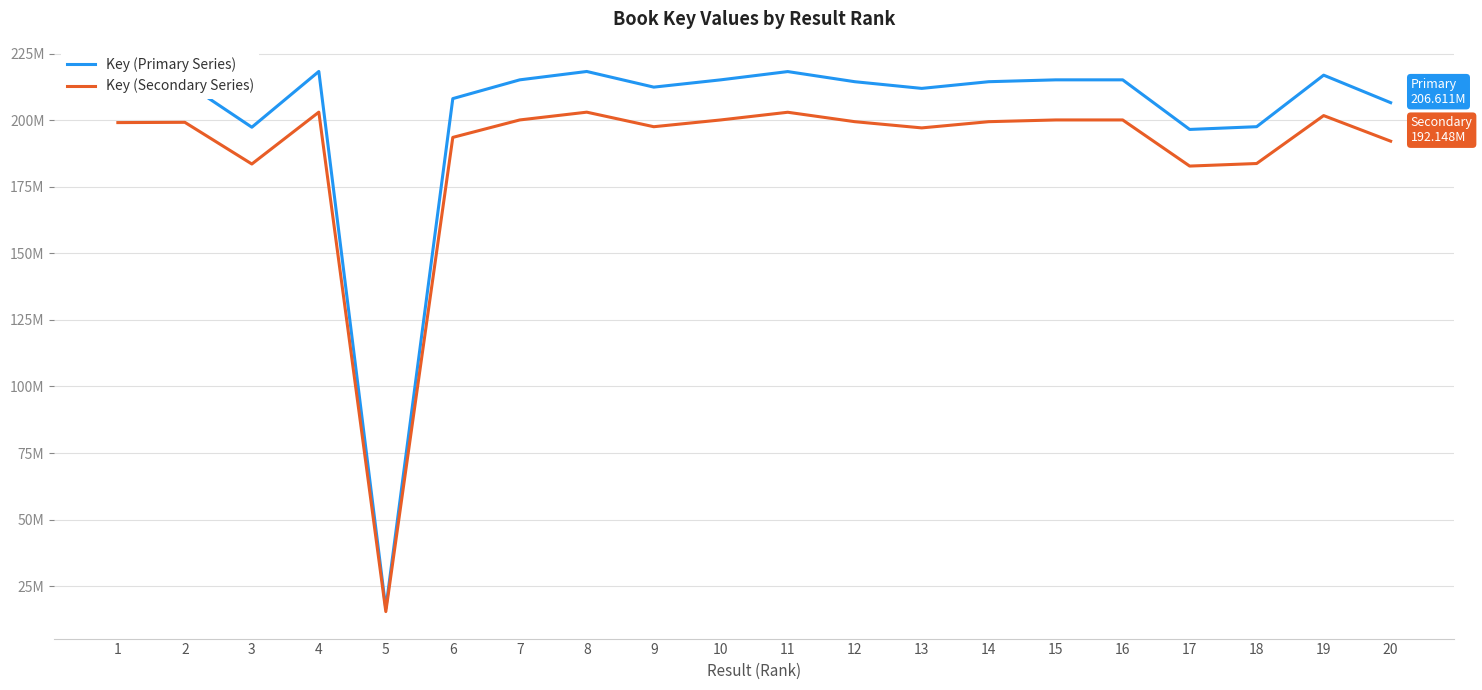

At 8, list the series in order from smallest to largest.

Key (Secondary Series), Key (Primary Series)